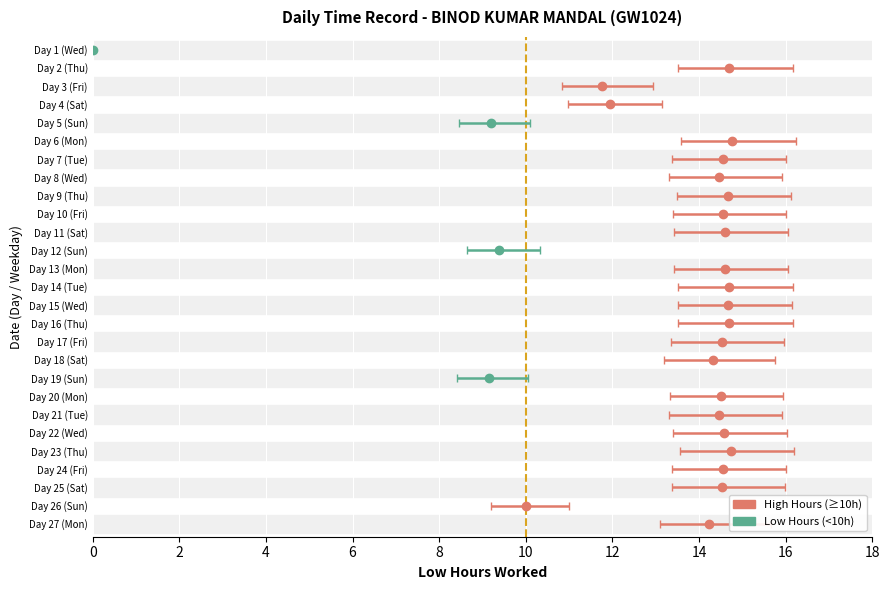

Reading left to right, list all the values displayed in this chart.

1=0.0	2=14.7	3=11.8	4=11.9	5=9.2	6=14.8	7=14.6	8=14.5	9=14.7	10=14.6	11=14.6	12=9.4	13=14.6	14=14.7	15=14.7	16=14.7	17=14.5	18=14.3	19=9.1	20=14.5	21=14.5	22=14.6	23=14.7	24=14.6	25=14.5	26=10.0	27=14.2